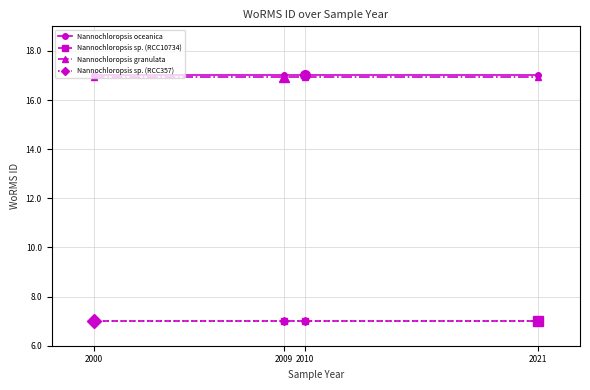

Which series has the largest total across all categories?

Nannochloropsis oceanica